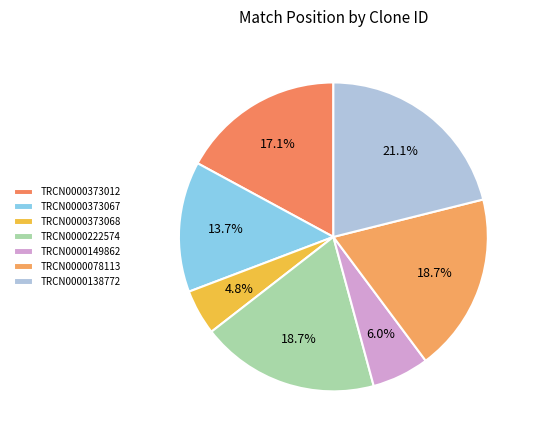

Is it true that TRCN0000149862 is 6% of the pie?

True